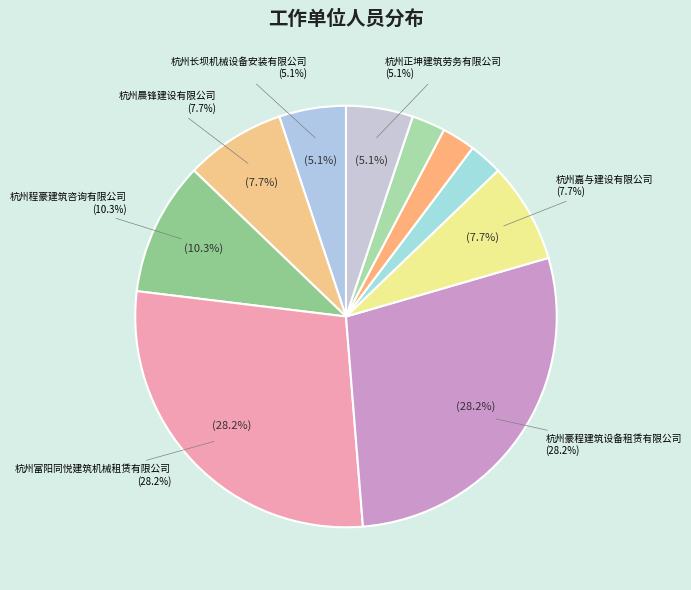

Is the sum of 杭州长坝机械设备安装有限公司 and 杭州嘉与建设有限公司 greater than half?

No